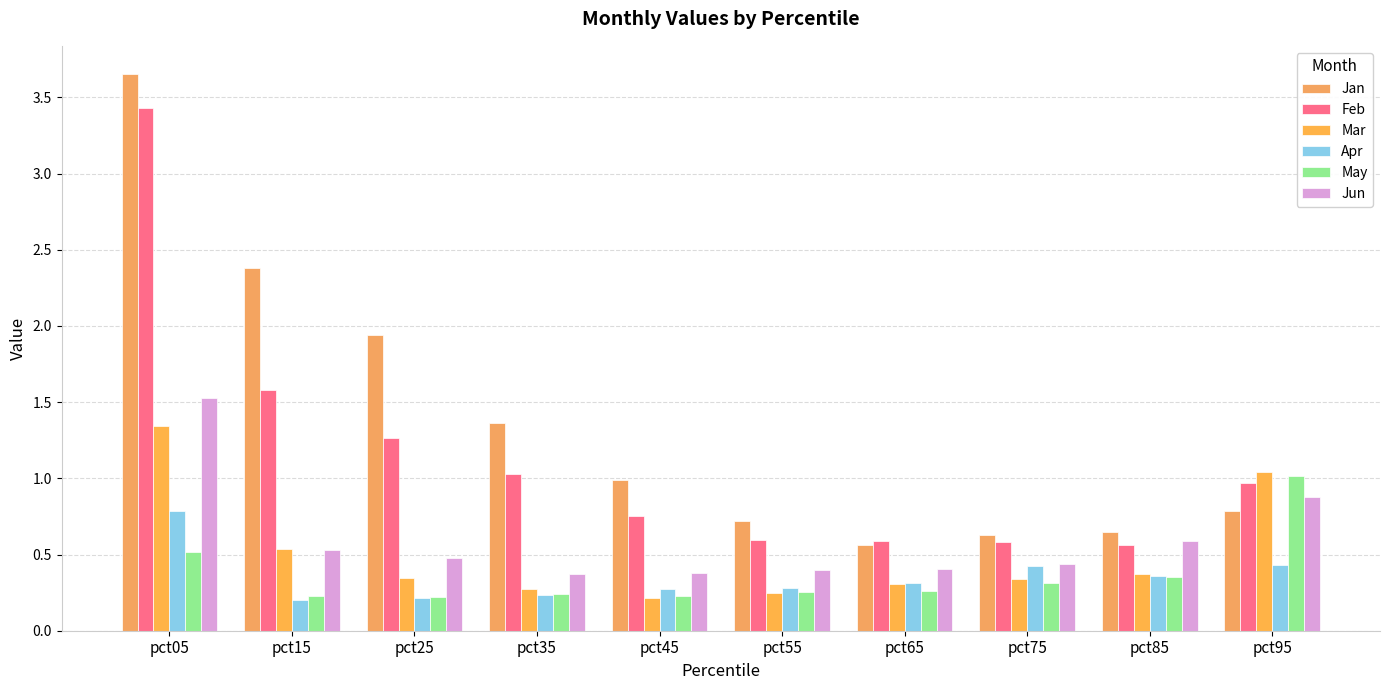

Which series changed the most between pct25 and pct85?

Jan